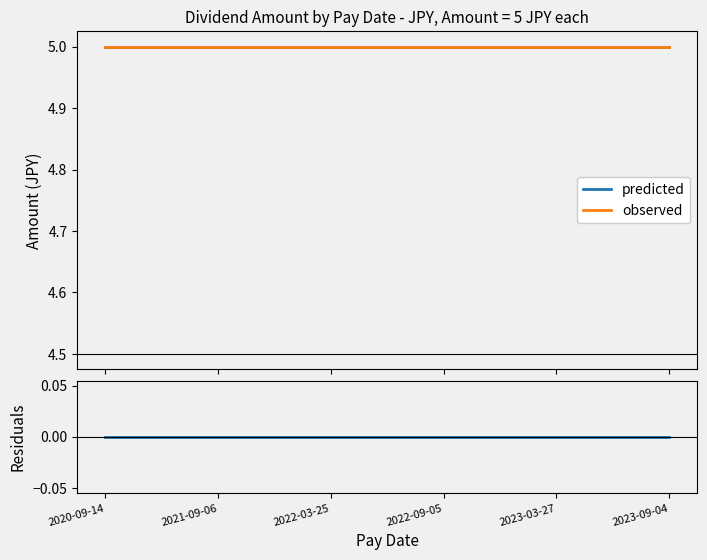

Which series has the largest total across all categories?

predicted